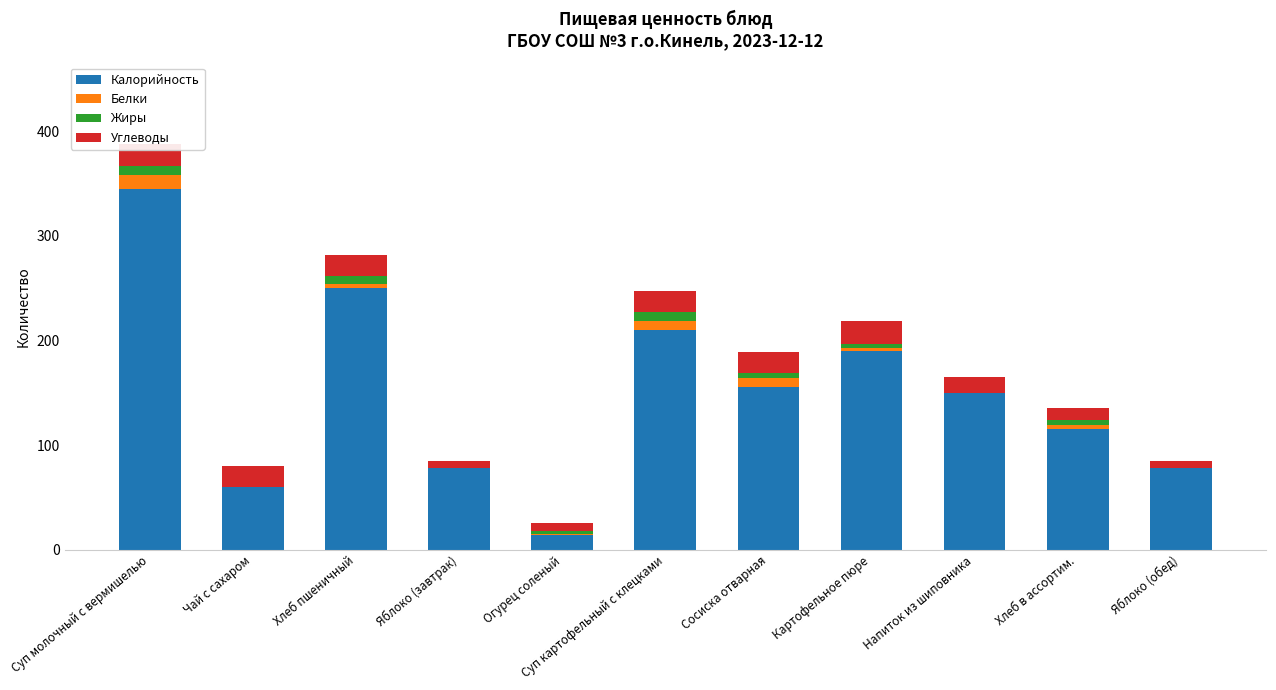

At which category is the sum across all series the highest?

Суп молочный с вермишелью